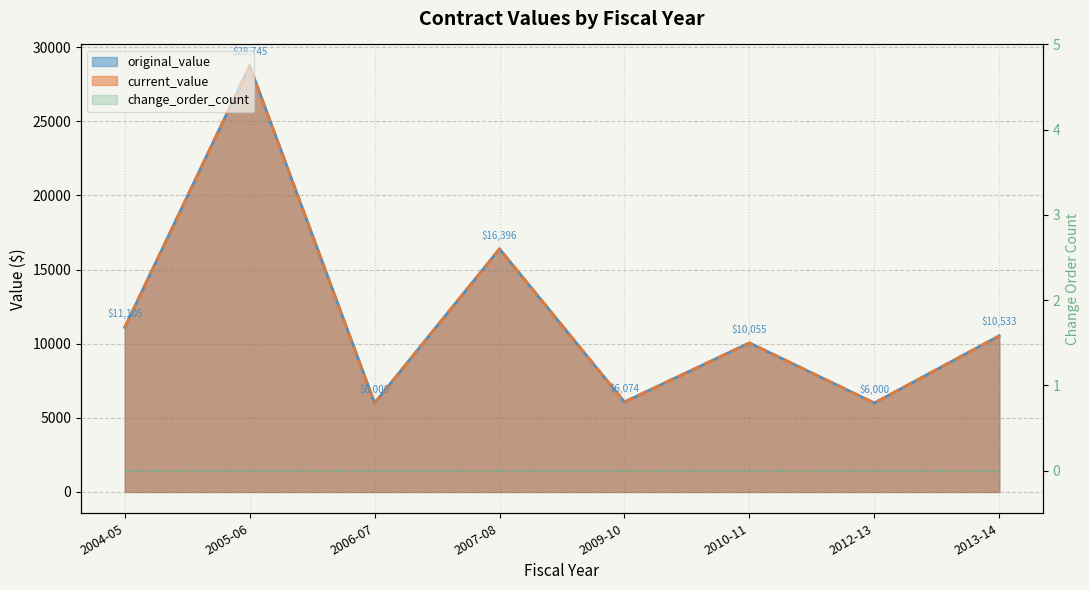

What is the difference between the maximum and minimum values in the current_value series?

22745.1